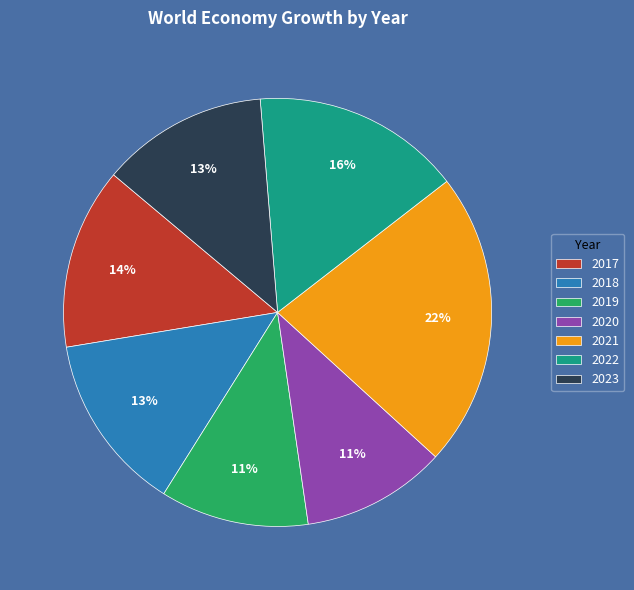

What is the largest slice in the pie chart?

2021